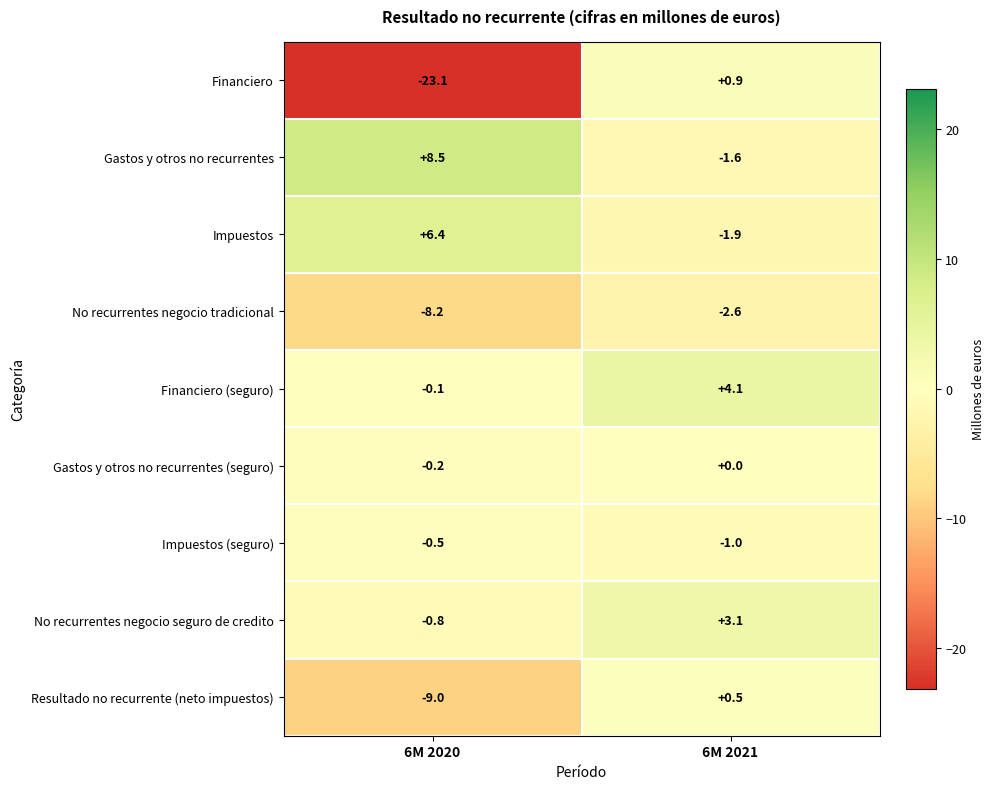

Reading left to right, extract all data points from this chart.

Financiero: 6M 2020=-23.1	6M 2021=0.9
Gastos y otros no recurrentes: 6M 2020=8.5	6M 2021=-1.6
Impuestos: 6M 2020=6.4	6M 2021=-1.9
No recurrentes negocio tradicional: 6M 2020=-8.2	6M 2021=-2.6
Financiero (seguro): 6M 2020=-0.1	6M 2021=4.1
Gastos y otros no recurrentes (seguro): 6M 2020=-0.2	6M 2021=0.0
Impuestos (seguro): 6M 2020=-0.5	6M 2021=-1.0
No recurrentes negocio seguro de credito: 6M 2020=-0.8	6M 2021=3.1
Resultado no recurrente (neto impuestos): 6M 2020=-9.0	6M 2021=0.5